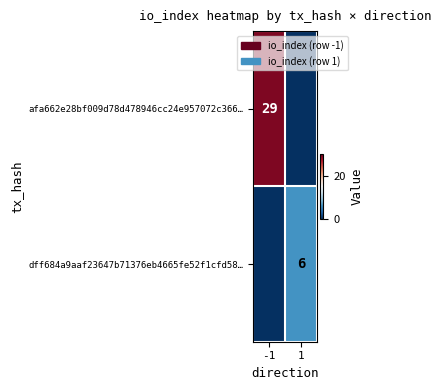

The value of dff684a9aaf23647b71376eb4665fe52f1cfd58… at 1 is 6. True or false?

True